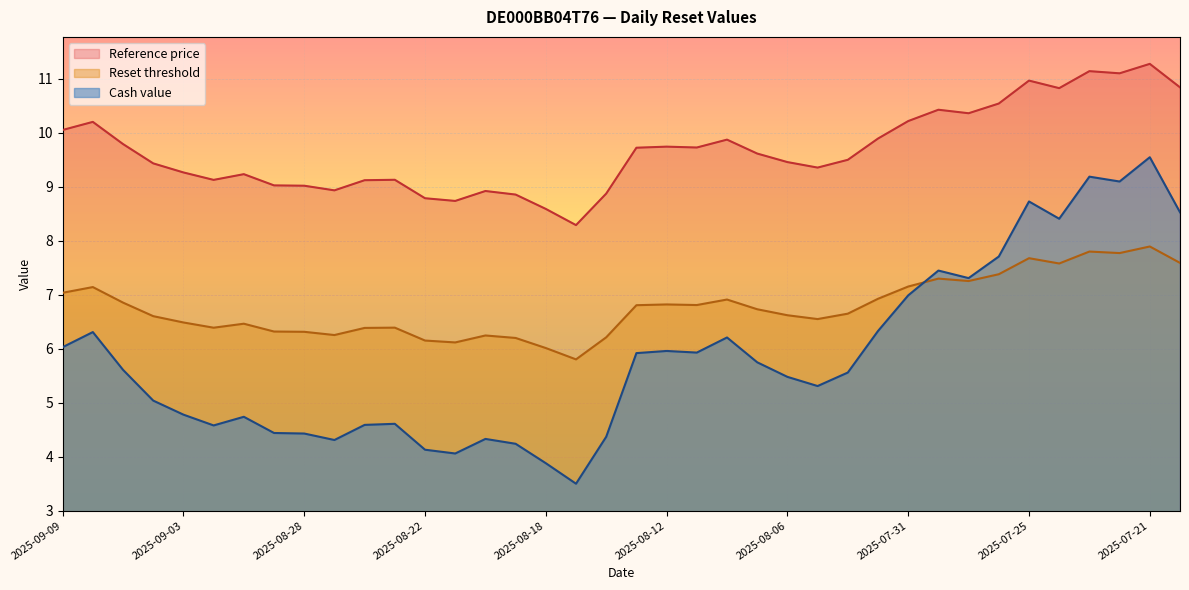

In Reset threshold, how many points are higher than both neighbors (excluding endpoints)?

10